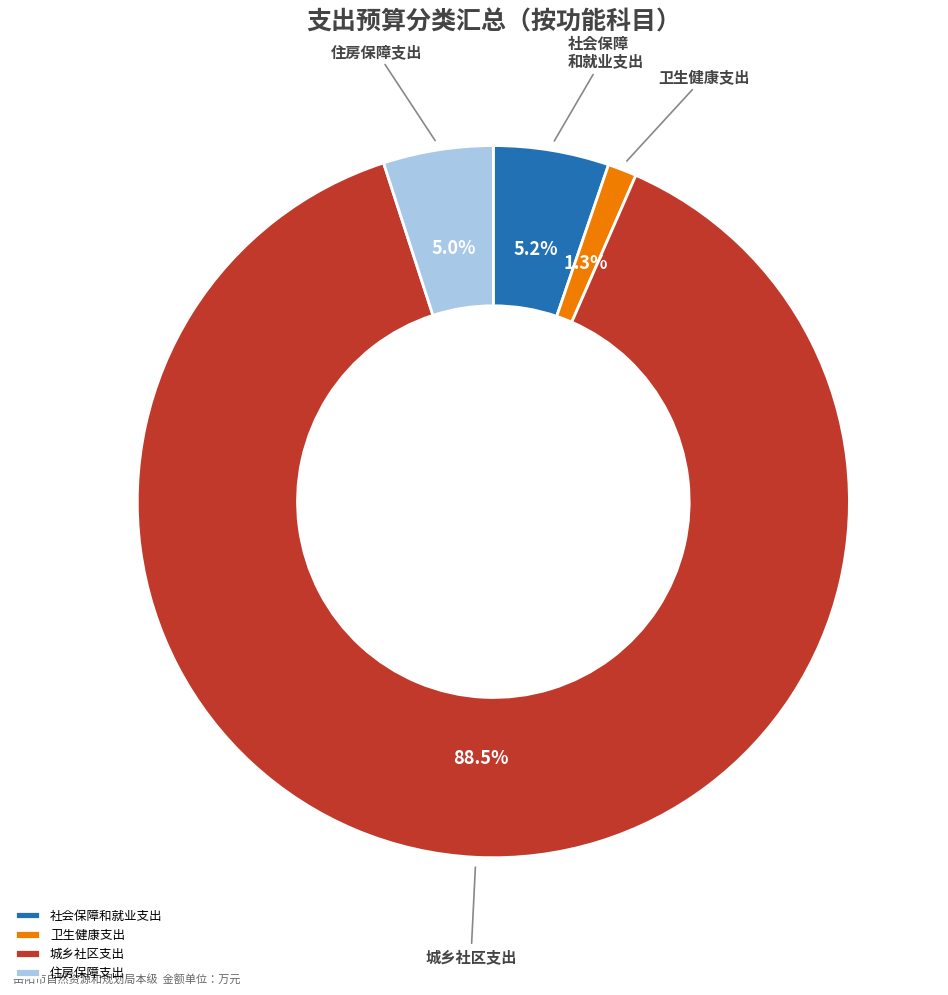

Is there any slice that represents more than half of the pie?

Yes